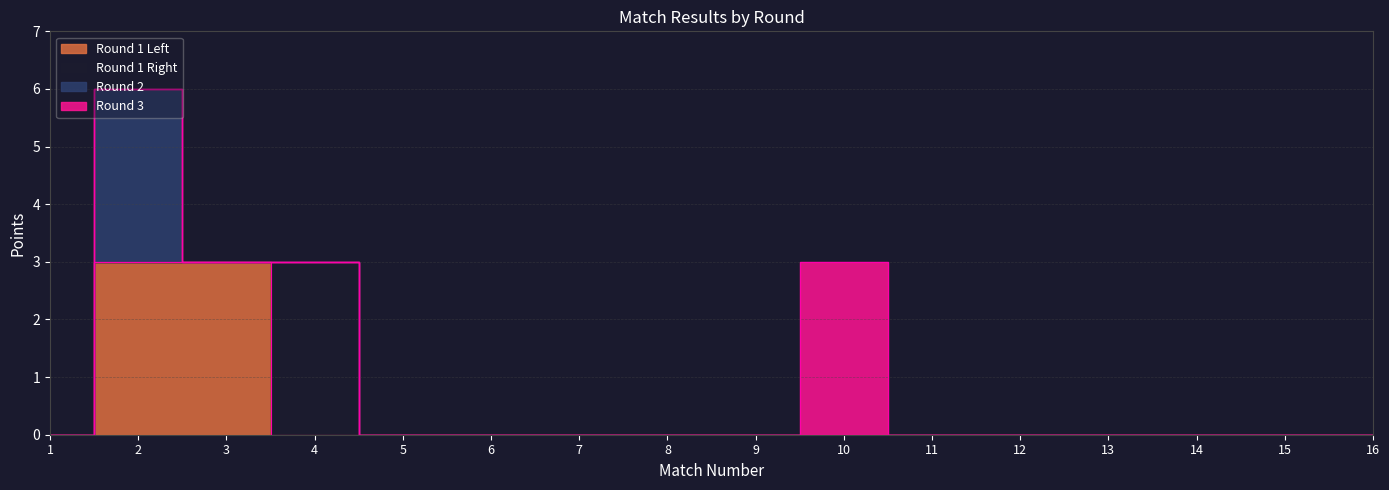

Where is Round 1 Left nearest to the value 1?

1